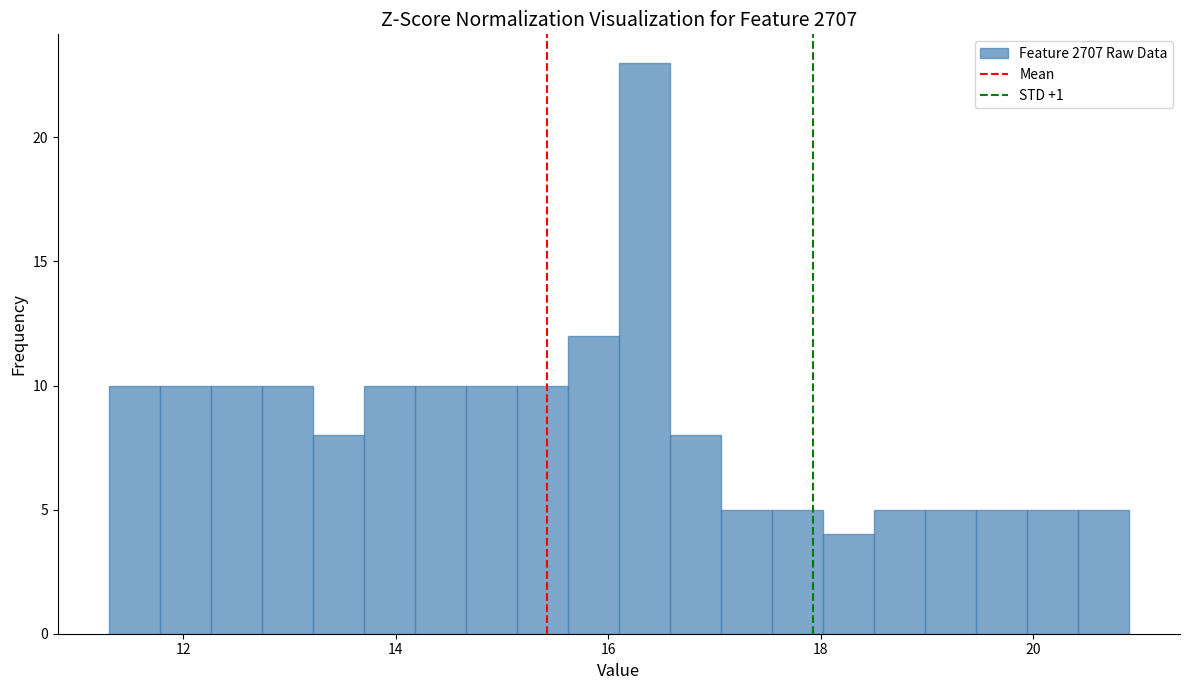

Read against the x-axis, roughly where is the centre of the tallest bar?

16.4